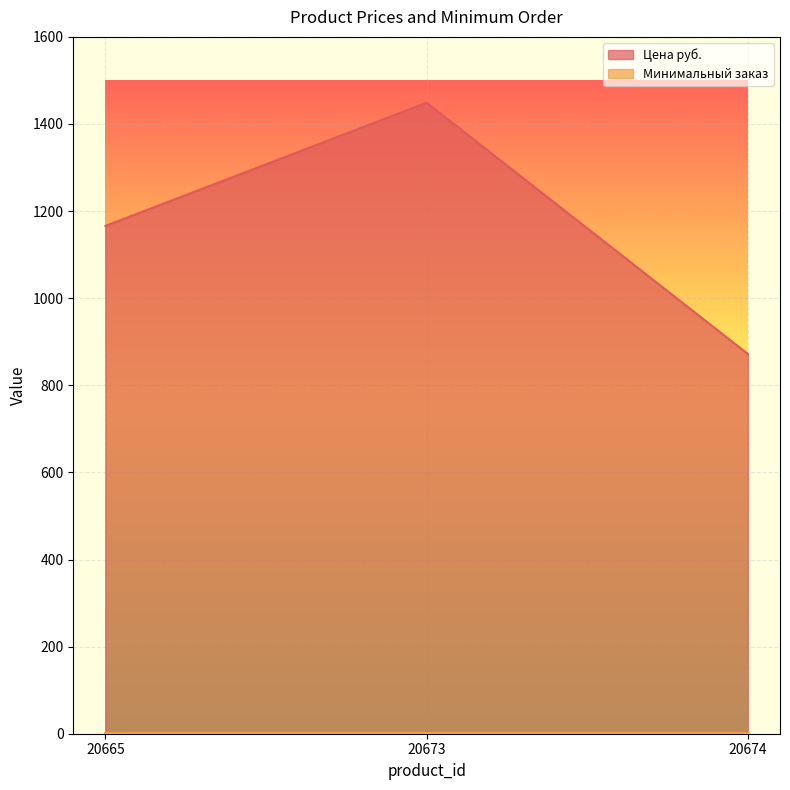

How many lines are shown in the chart?

2